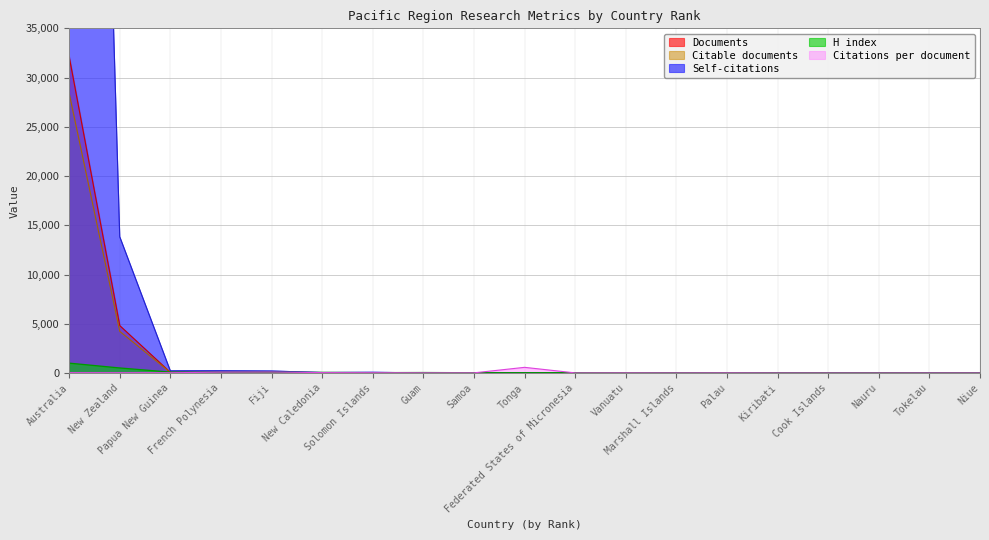

Which has a higher value, Australia or Guam?

Australia